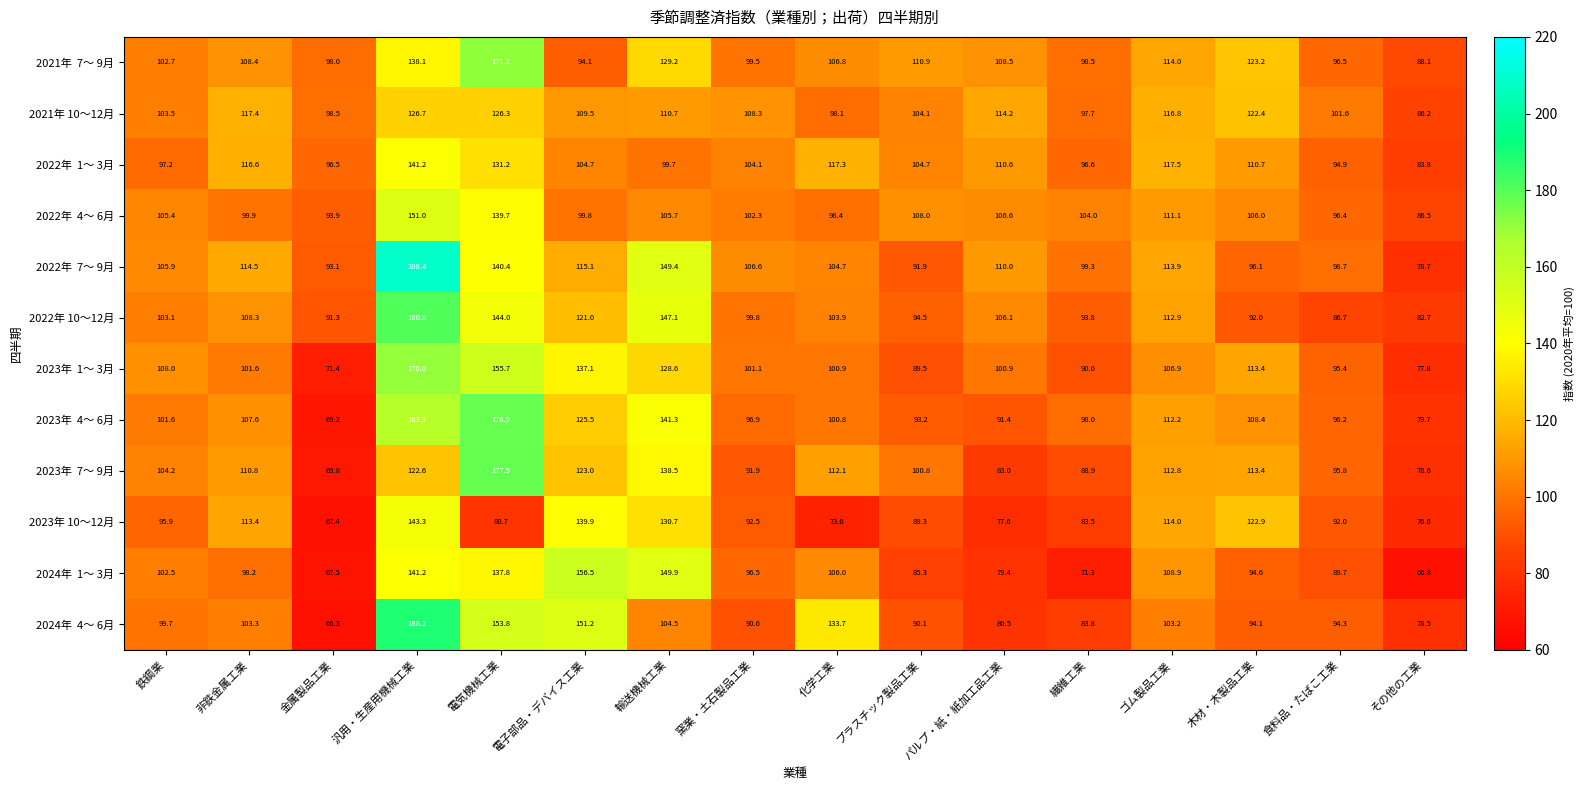

At which label does 2022年 10～12月 first exceed 103?

鉄鋼業